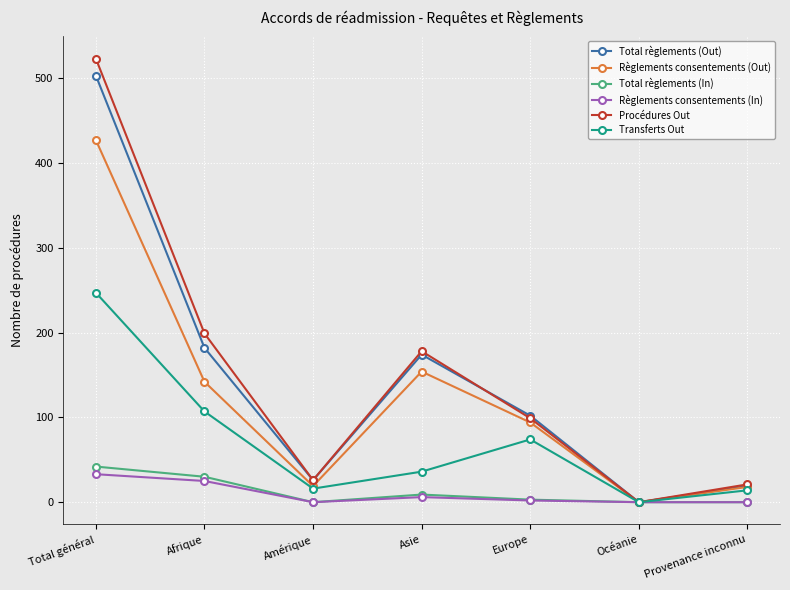

What is the difference between the maximum and second lowest values in the Procédures Out series?

502